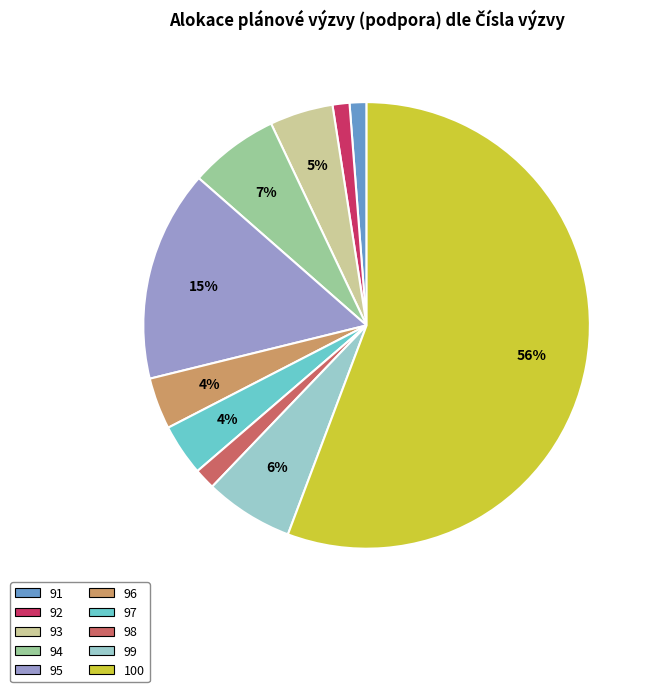

True or false: 92 accounts for 1% of the total.

True